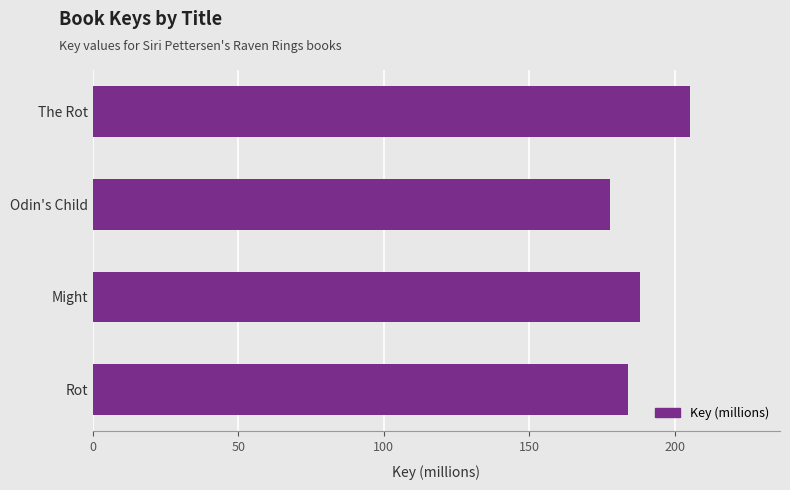

Reading bottom to top, extract all data points from this chart.

184.0	188.0	177.7	205.4